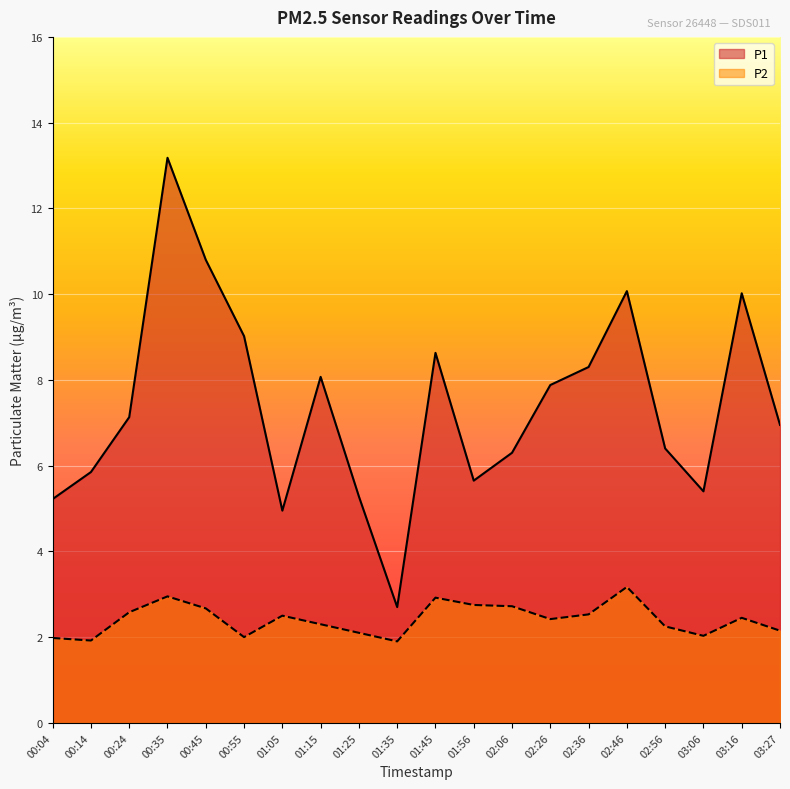

What is the label of the 2nd point from the right?

03:16